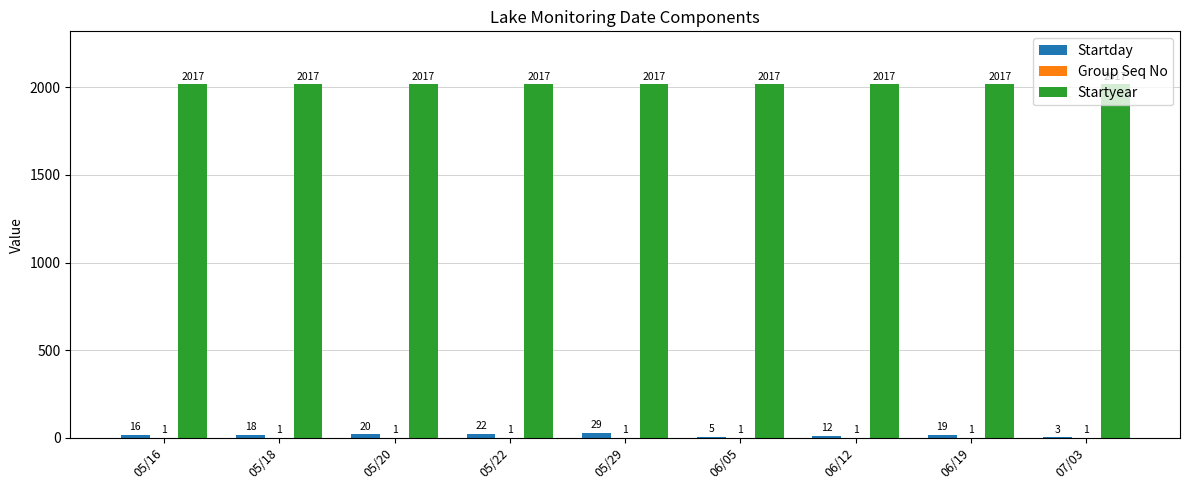

Is the value of Startyear at 06/12 greater than the value of Startday at 05/29?

Yes